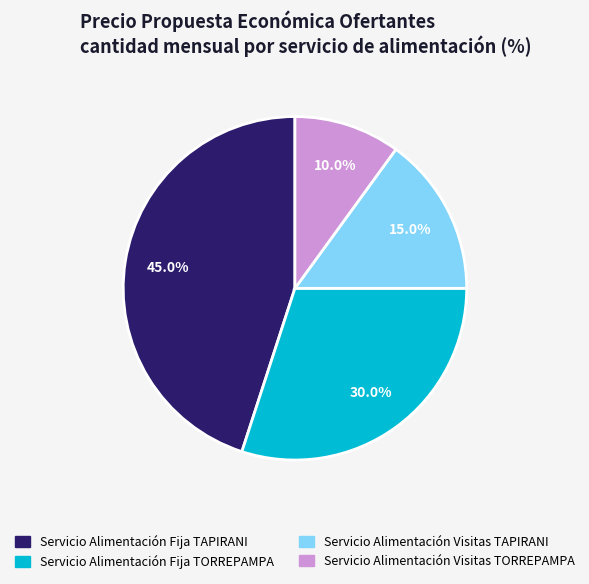

Is there a majority slice in this chart?

No